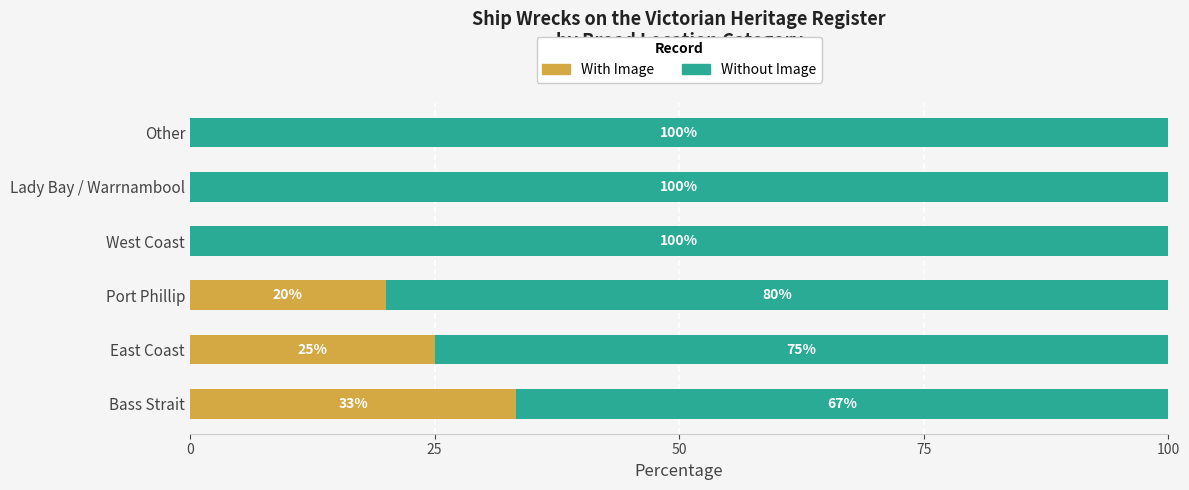

Is it true that With Image equals 33.3 at Bass Strait?

True